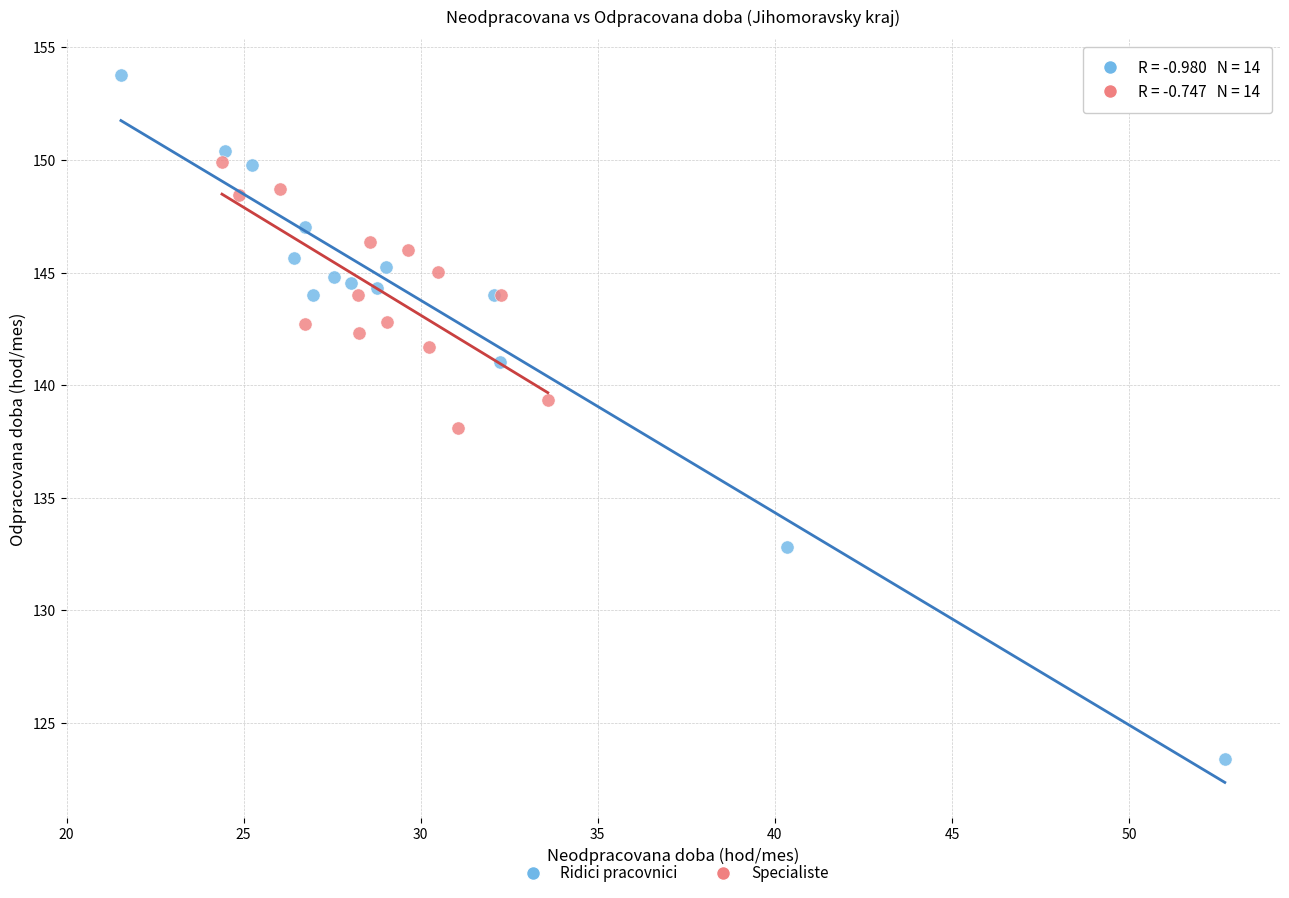

What are all the series names shown in the legend?

Ridici pracovnici, Specialiste